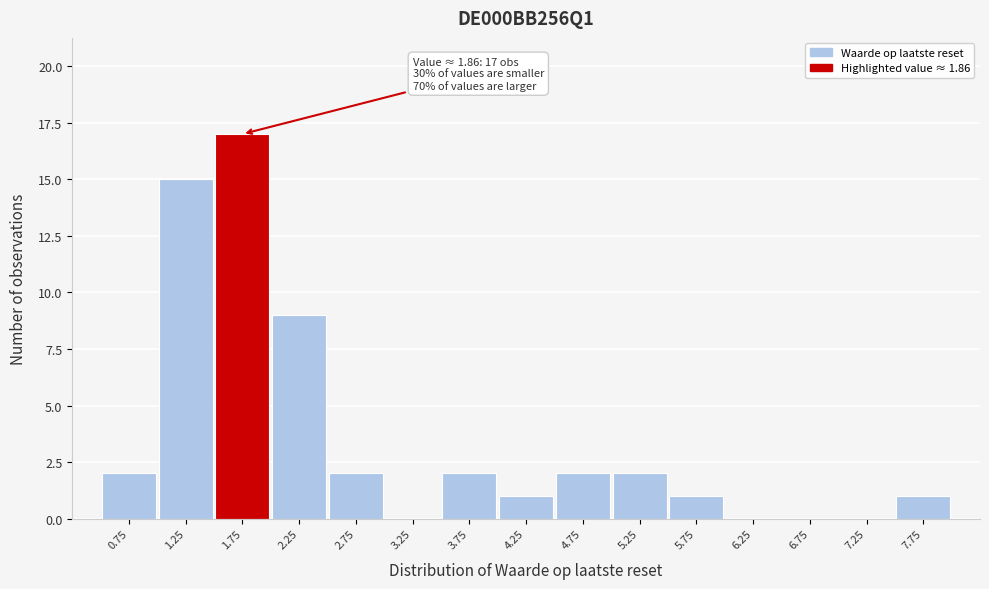

Over which range of the x-axis is the bar tallest?

1.5 to 2.0